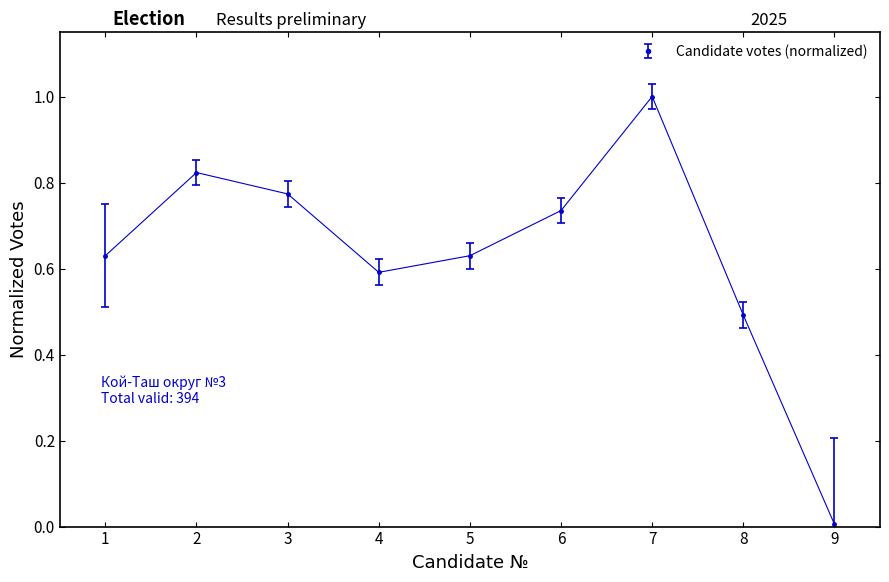

What is the change in value from 1 to 6?

+0.1